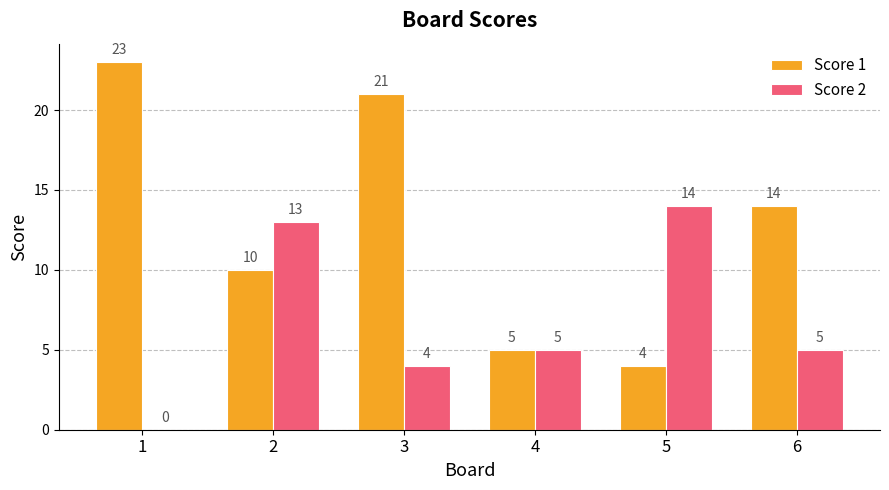

Where does the Score 1 series first go above 14?

1